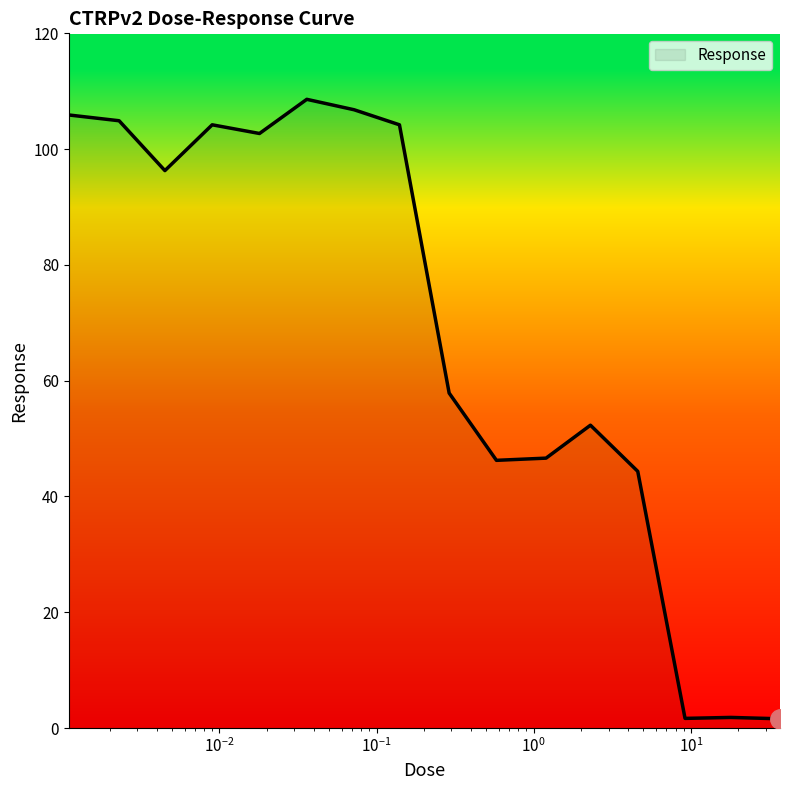

What is the difference between the maximum and minimum values?

107.0